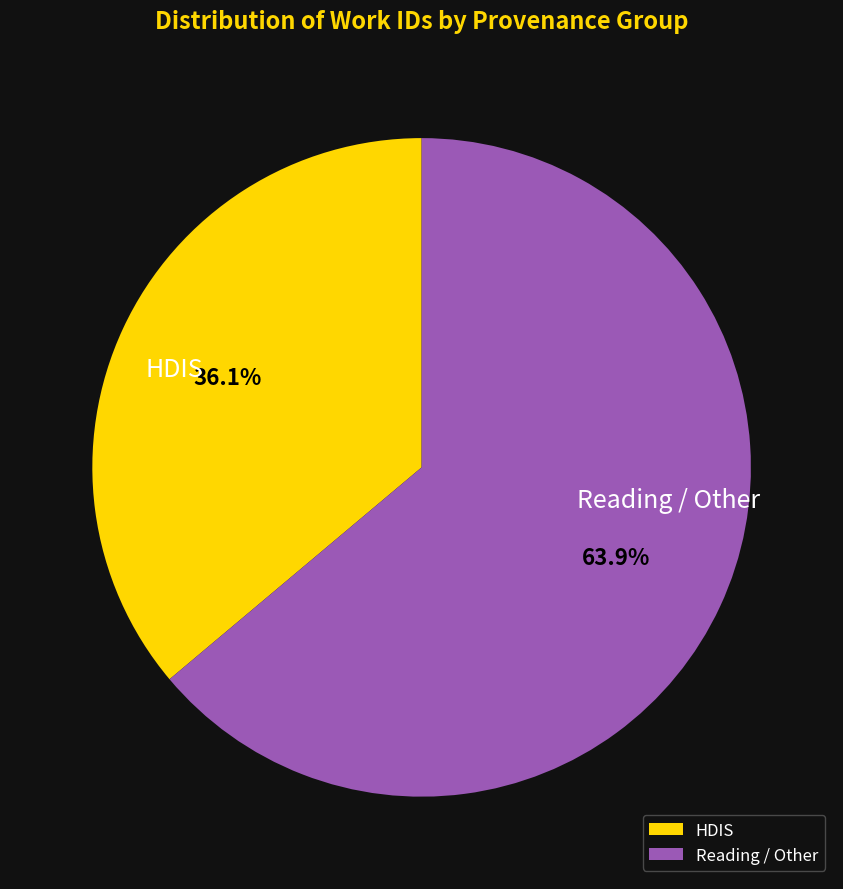

Which category has the biggest portion of the pie?

Reading / Other